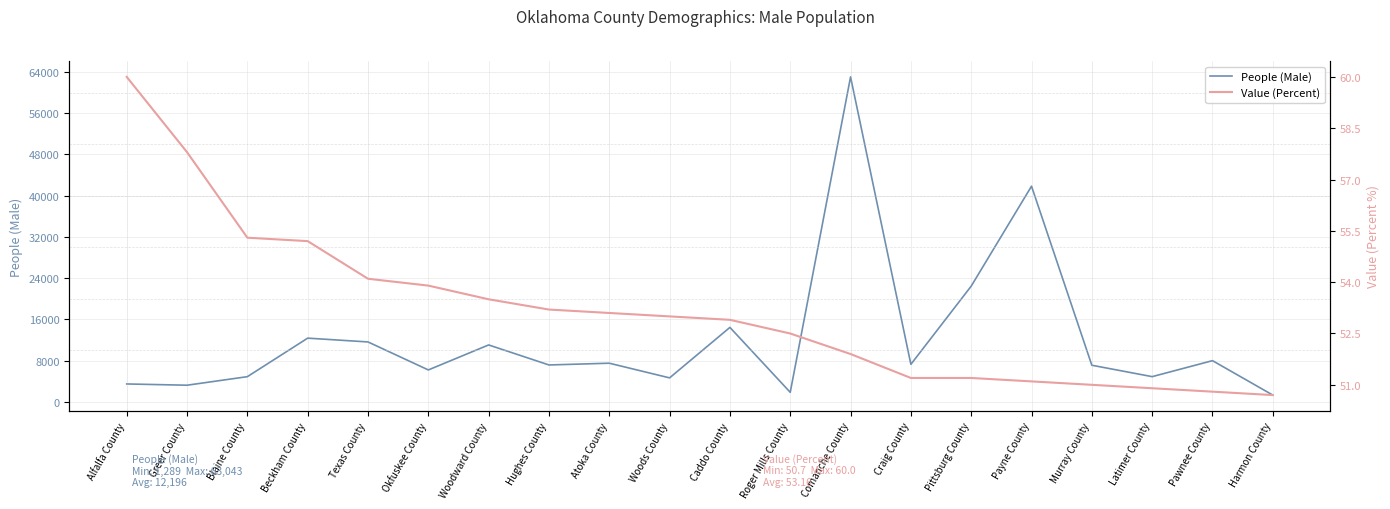

Count the number of data series in this chart.

2